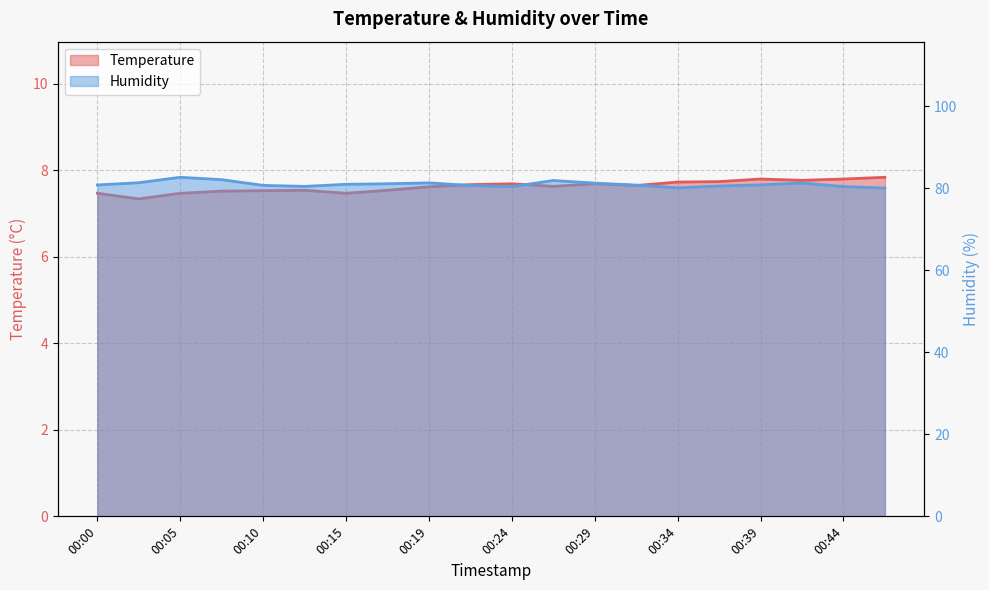

At 00:44, list the series in order from largest to smallest.

Humidity, Temperature